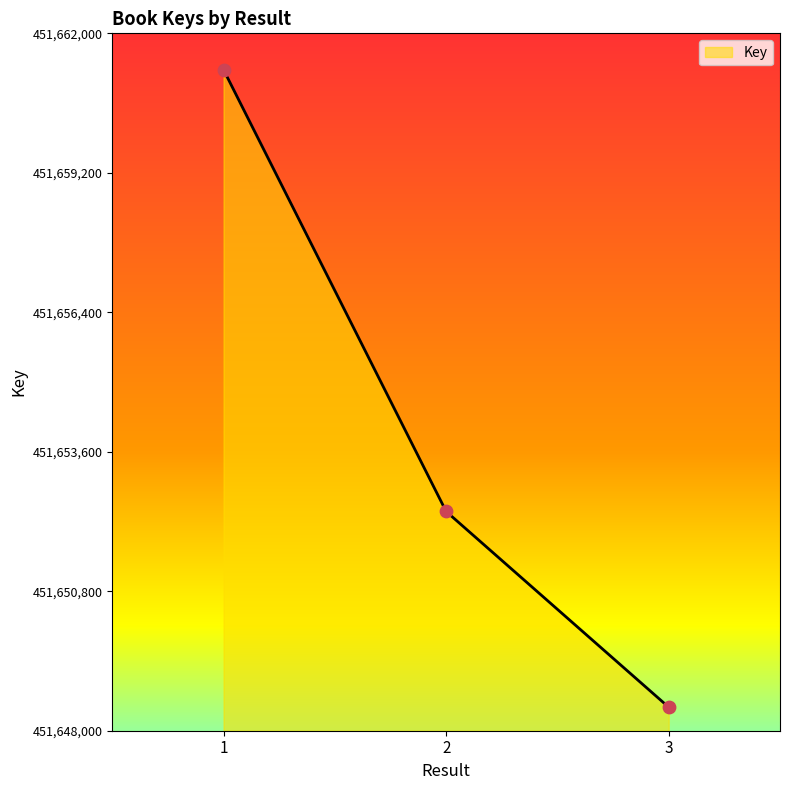

What is the change in value from 2 to 3?

-3930